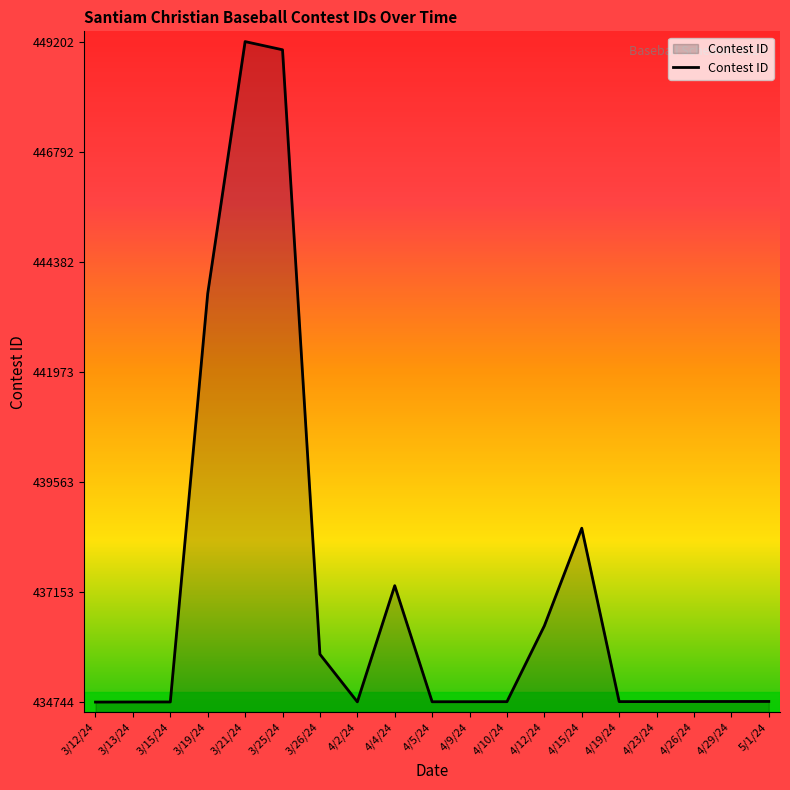

What is the minimum value shown in the chart?

434744